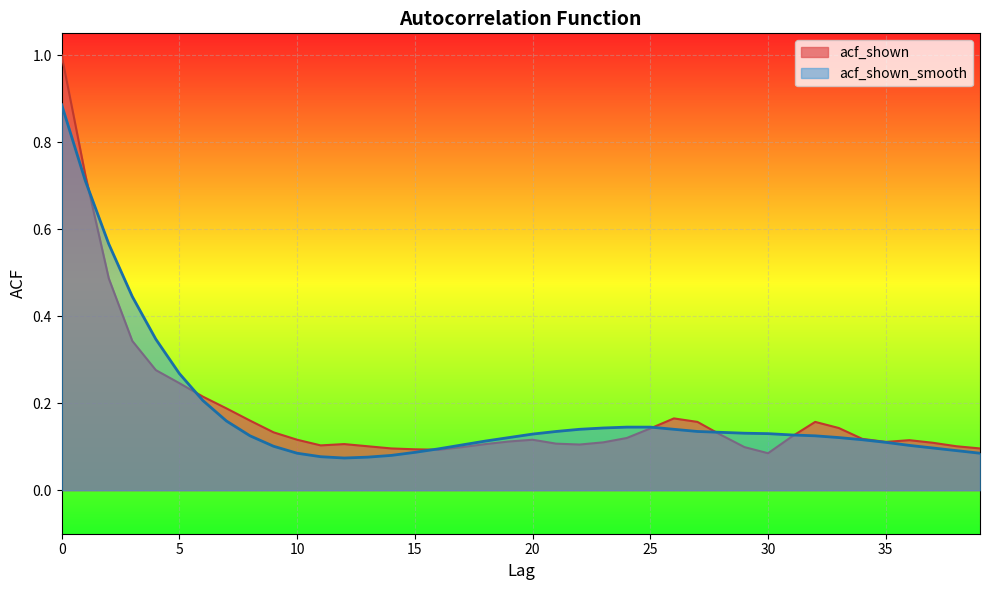

What are all the series names shown in the legend?

acf_shown, acf_shown_smooth